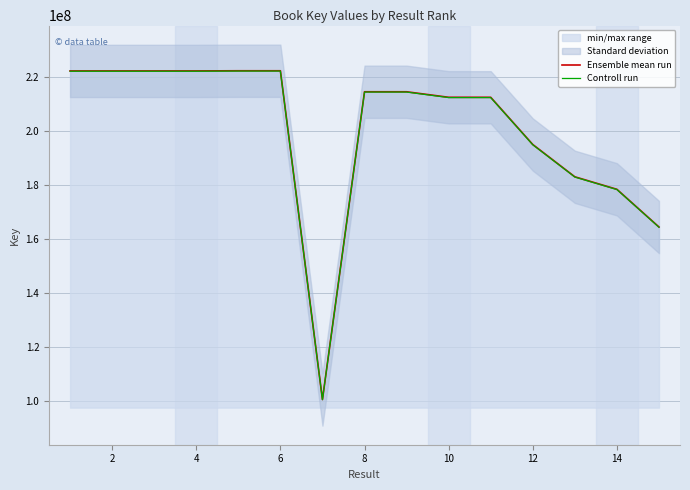

Read the Controll run value at 8.

214585013.8